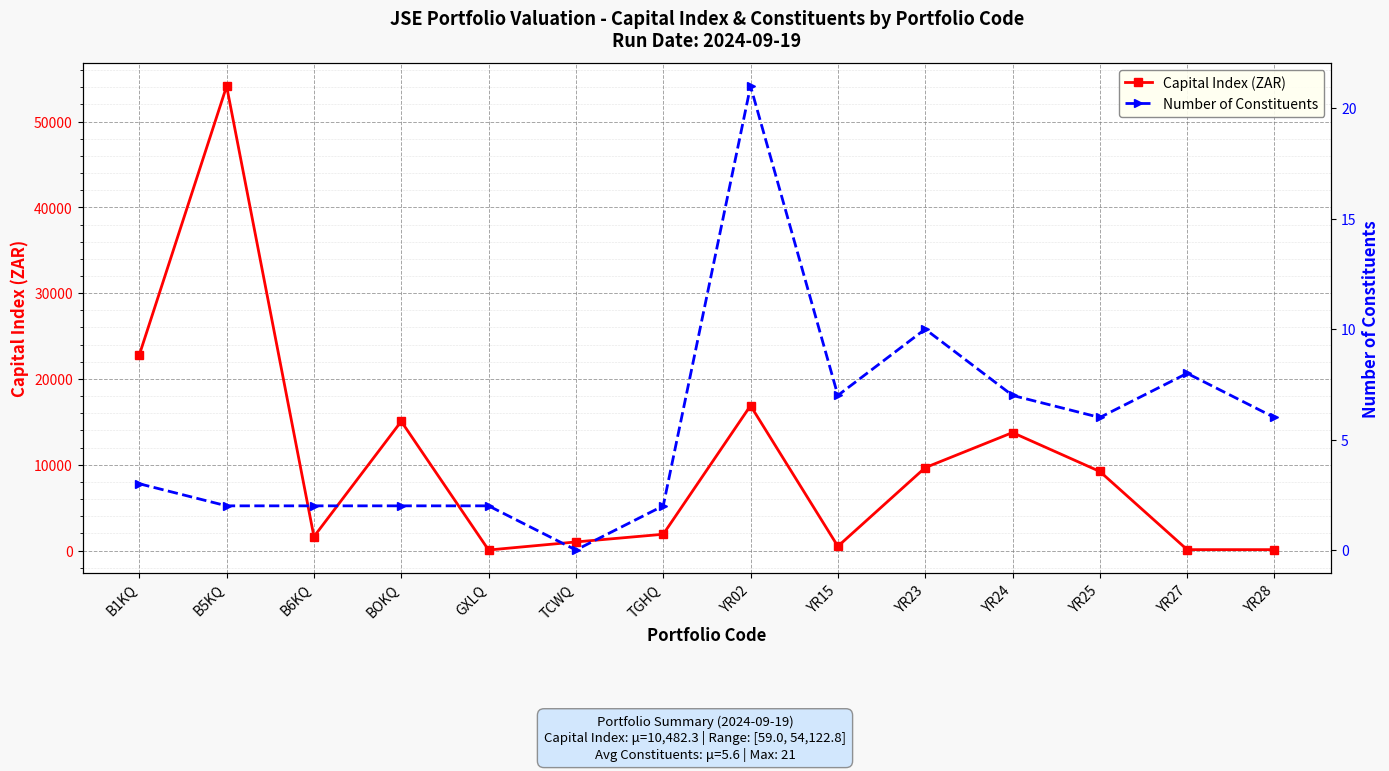

True or false: Capital Index (ZAR) has a value of 91755.9 at B5KQ.

False